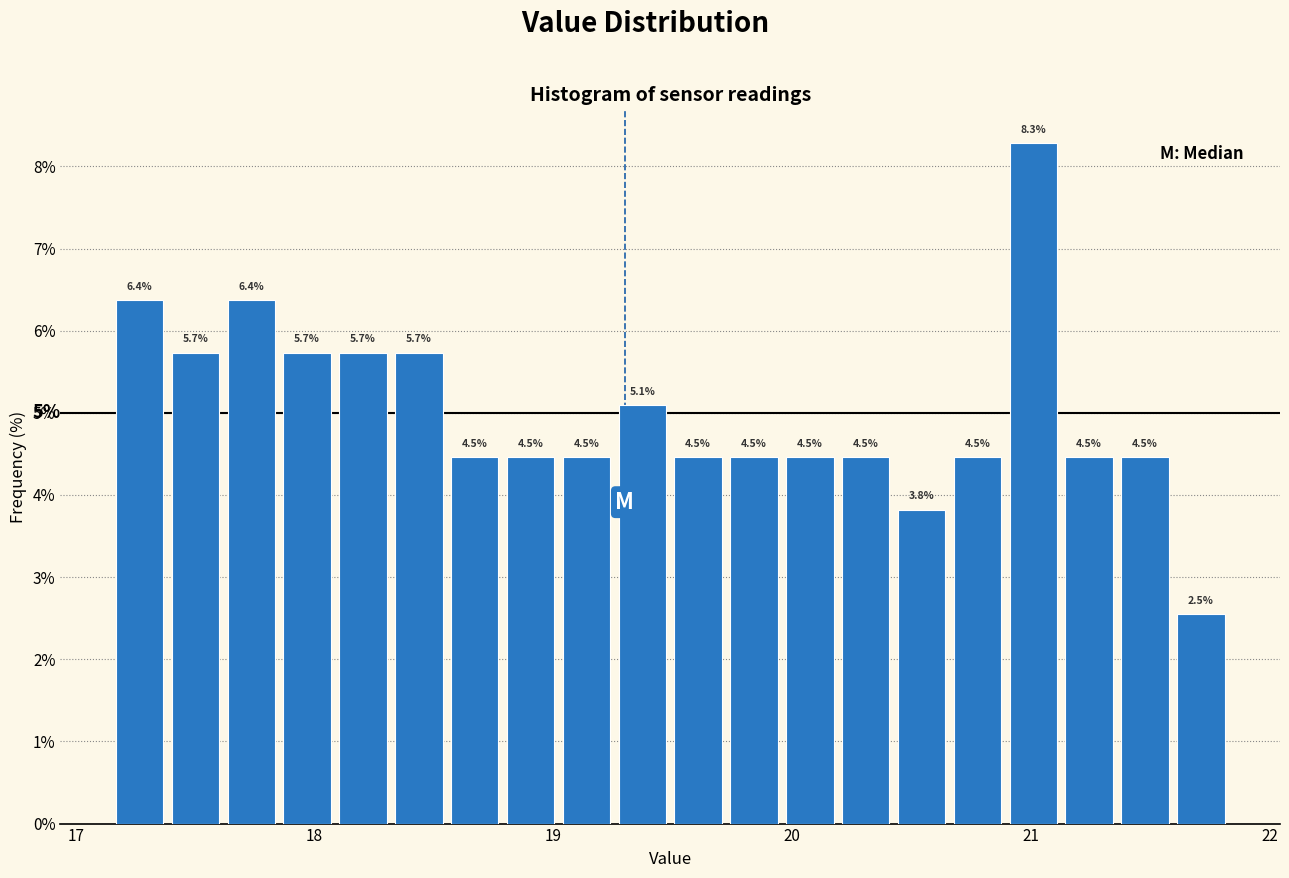

Read against the x-axis, roughly where is the centre of the tallest bar?

21.0